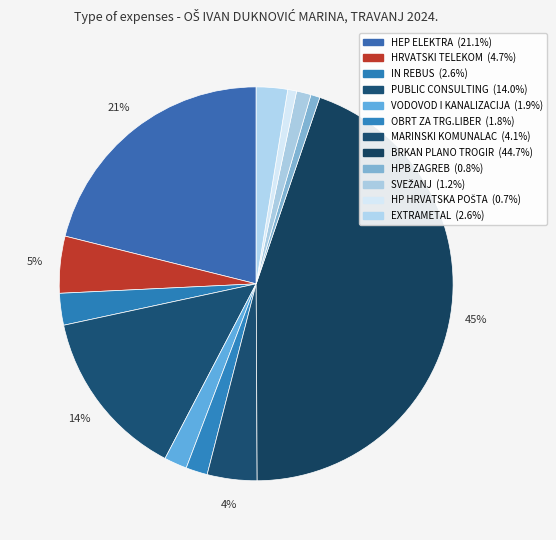

How many slices are in this pie chart?

12